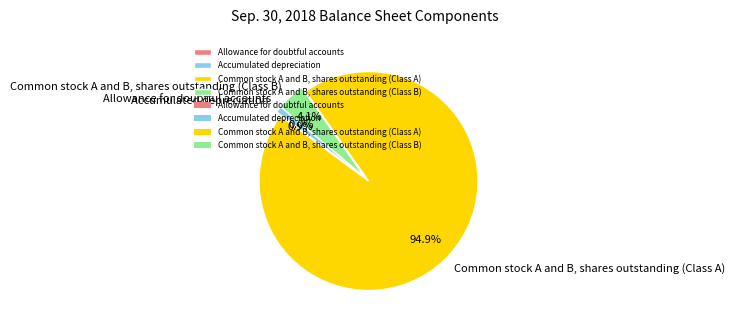

What is the largest slice in the pie chart?

Common stock A and B, shares outstanding (Class A)